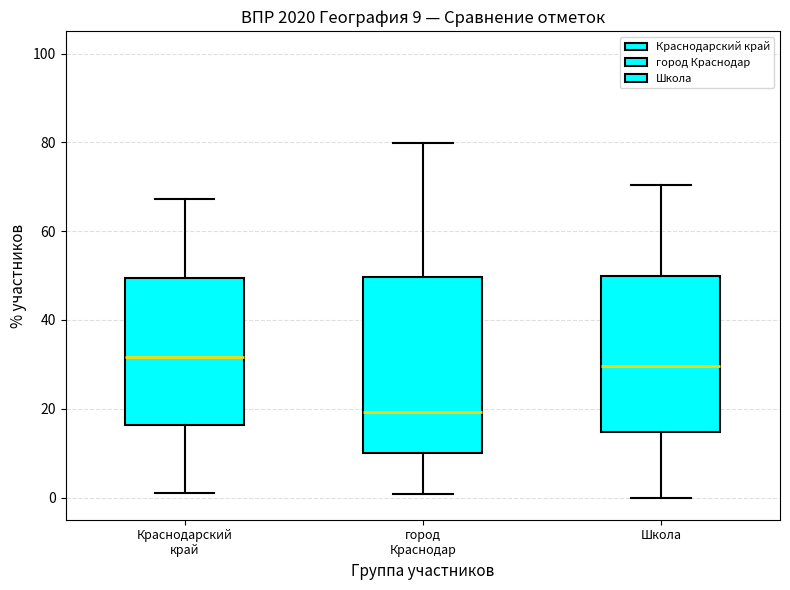

Comparing the boxes themselves (not the whiskers), which one is the tallest?

город Краснодар